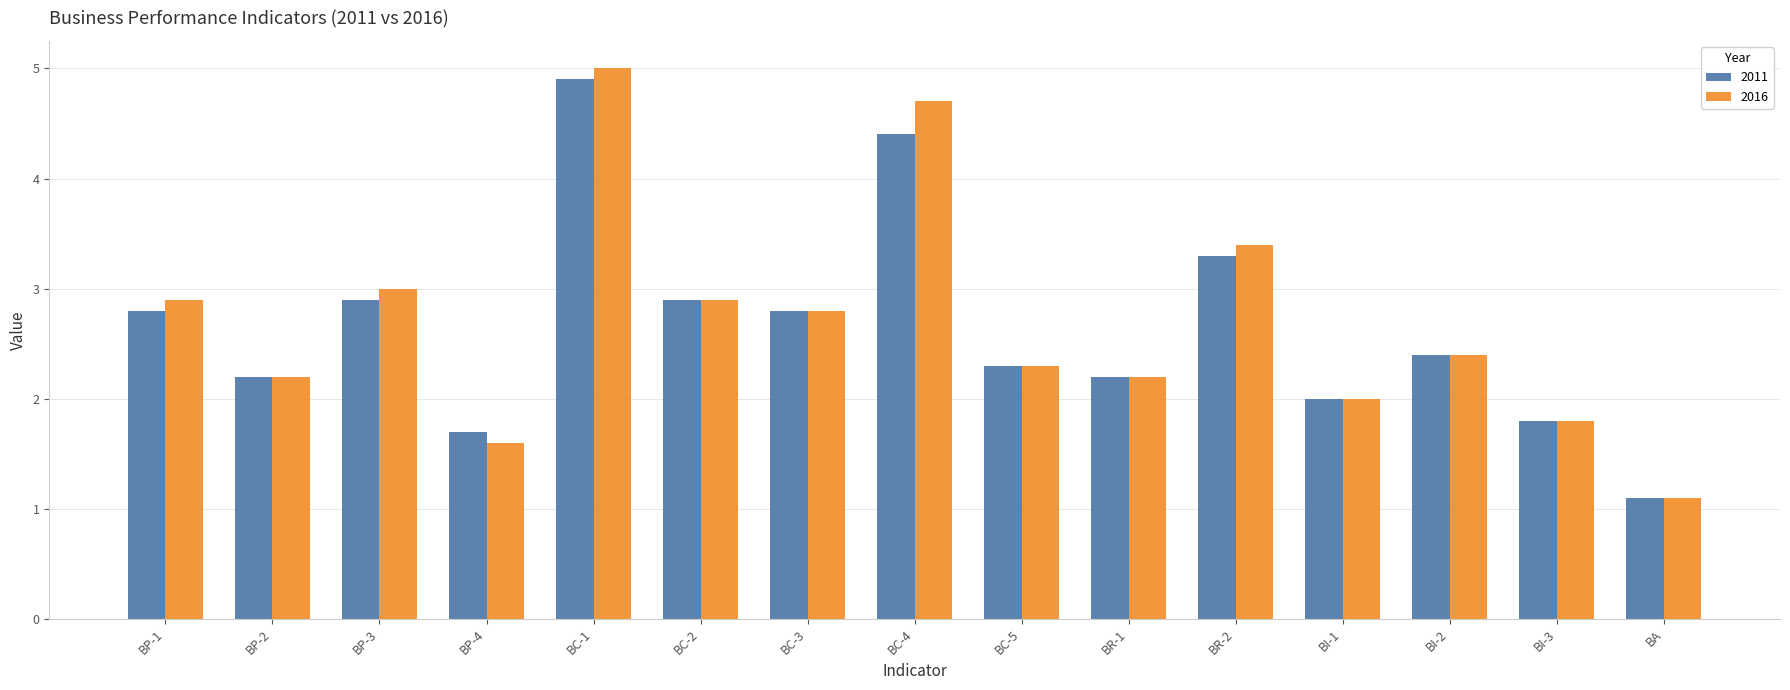

Reading right to left, extract all data points from this chart.

2011: BA=1.1	BI-3=1.8	BI-2=2.4	BI-1=2.0	BR-2=3.3	BR-1=2.2	BC-5=2.3	BC-4=4.4	BC-3=2.8	BC-2=2.9	BC-1=4.9	BP-4=1.7	BP-3=2.9	BP-2=2.2	BP-1=2.8
2016: BA=1.1	BI-3=1.8	BI-2=2.4	BI-1=2.0	BR-2=3.4	BR-1=2.2	BC-5=2.3	BC-4=4.7	BC-3=2.8	BC-2=2.9	BC-1=5.0	BP-4=1.6	BP-3=3.0	BP-2=2.2	BP-1=2.9